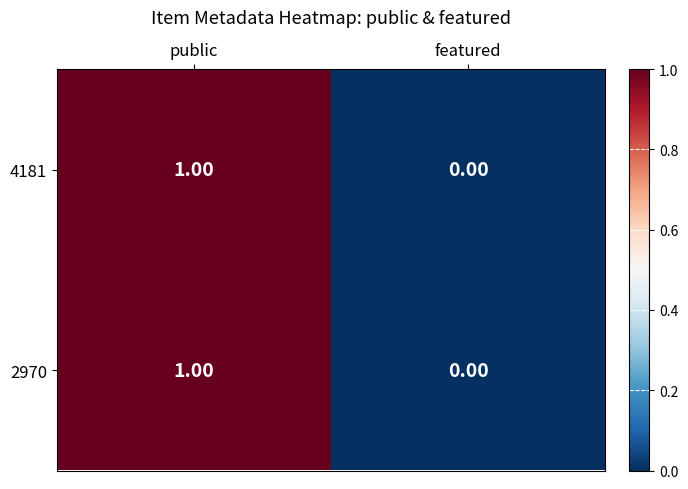

At which category is the sum across all series the highest?

public